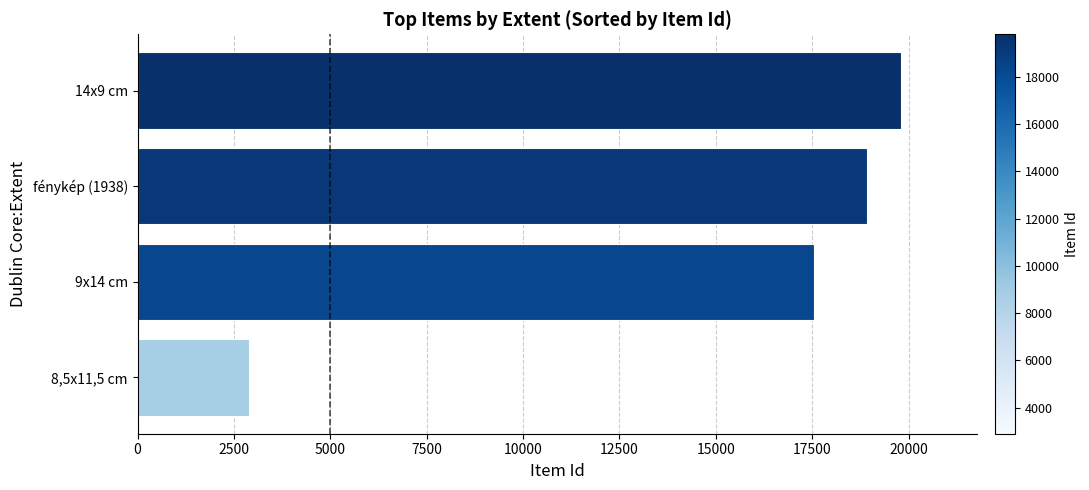

Reading top to bottom, extract all data points from this chart.

19794	18929	17550	2900